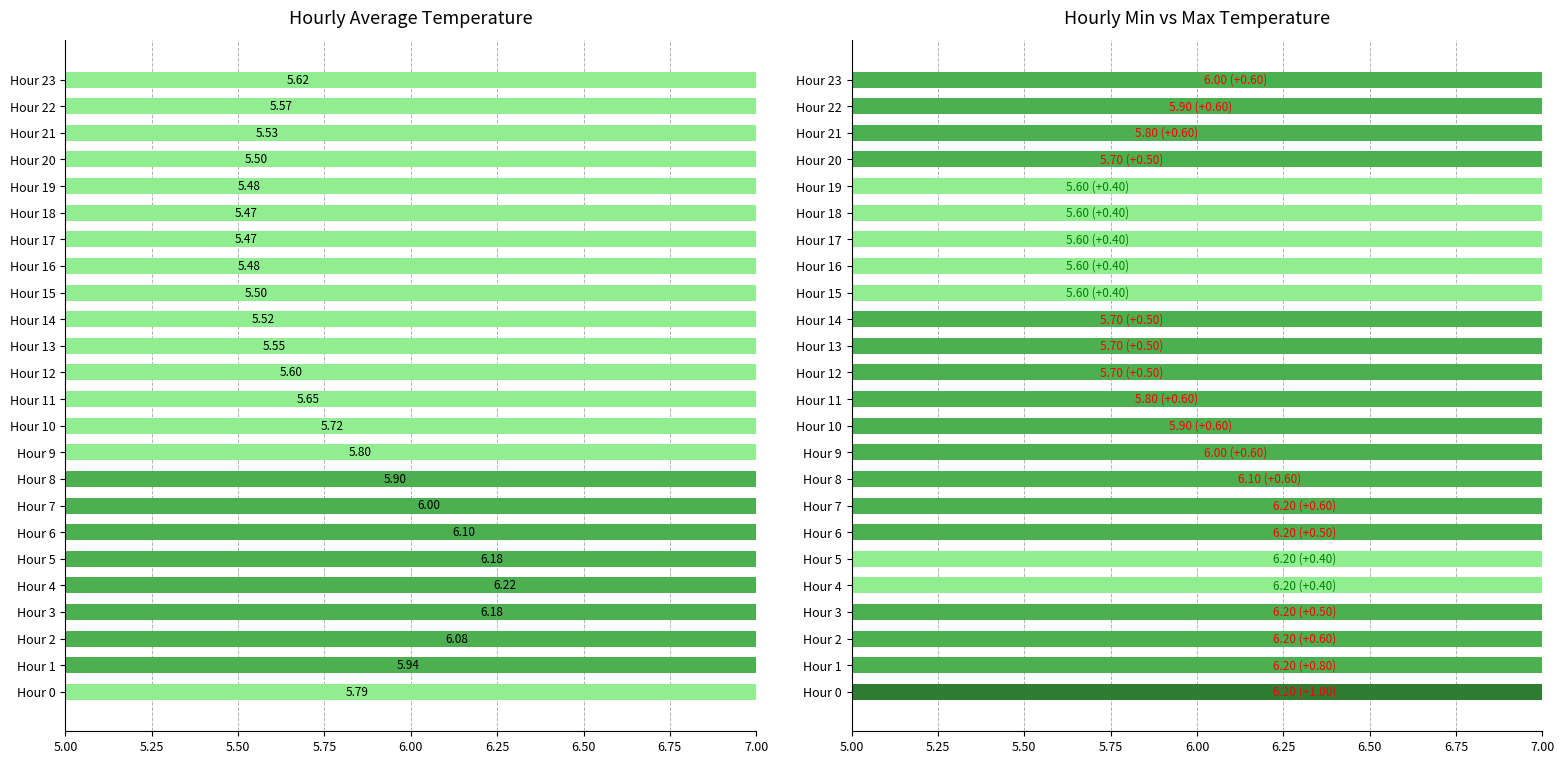

Between Hour 6 and Hour 22, which series saw the biggest shift?

avg_value